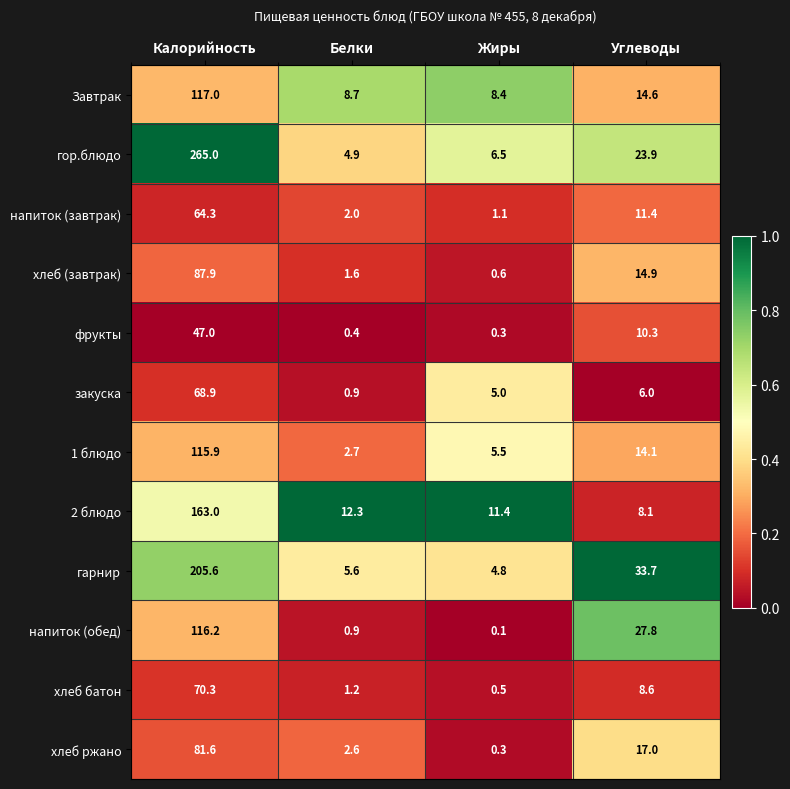

Which category has the lowest value across all series?

Жиры